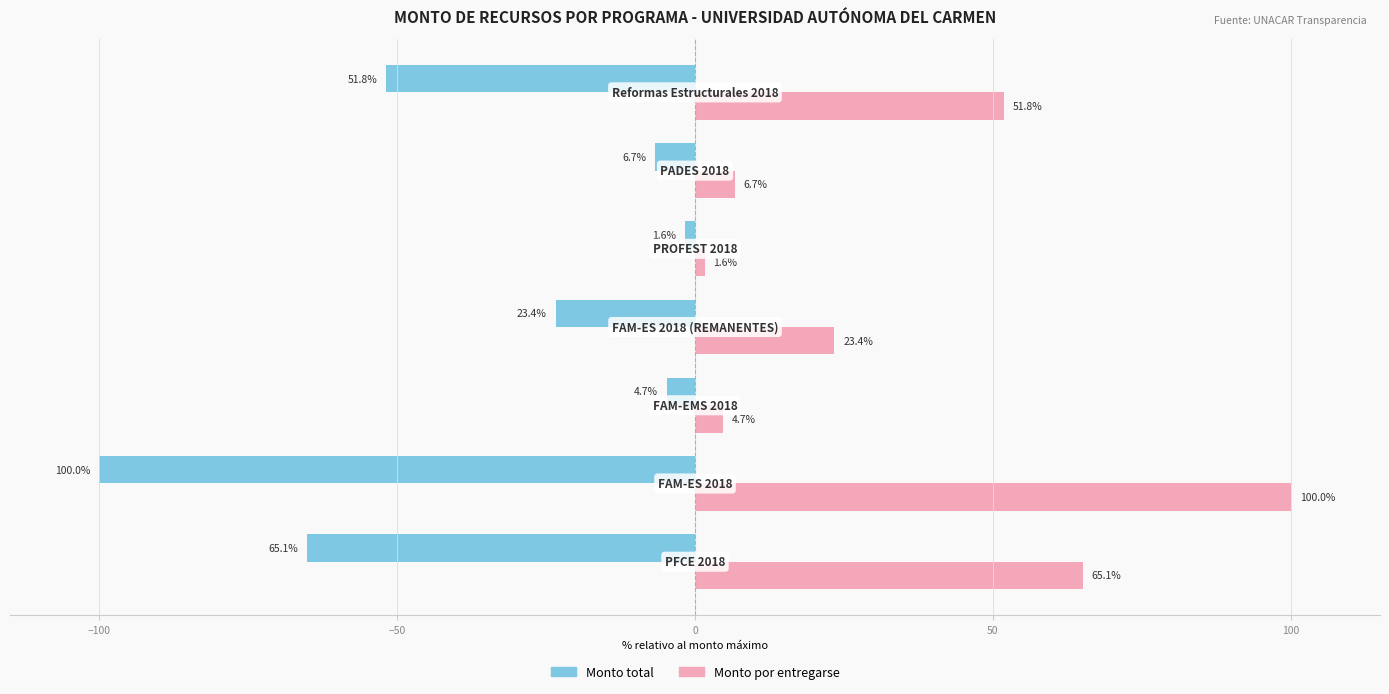

What is the lowest value of the Monto por entregarse series?

1.6